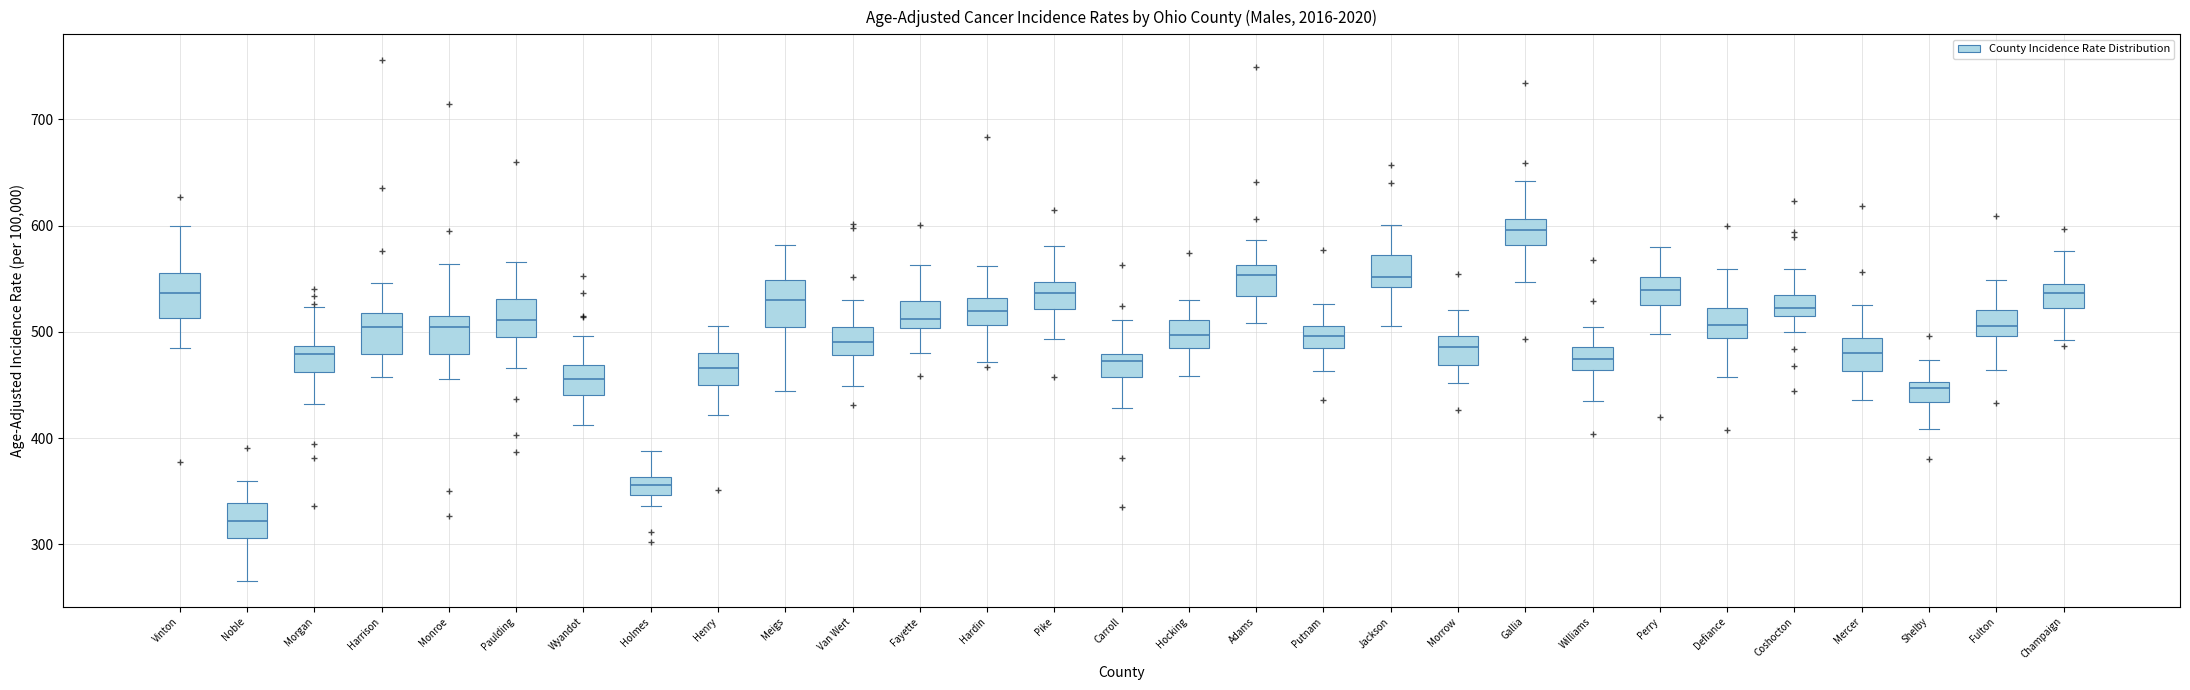

Reading left to right, transcribe this box plot: for each box, give where its median line is, the range the box spans, and where its two whiskers end, as read against the y-axis. The values are not printed on the chart, so give them approximately, as read against the axis.

Vinton: median 540, box 510 to 560, whiskers 490 to 600
Noble: median 320, box 310 to 340, whiskers 270 to 360
Morgan: median 480, box 460 to 490, whiskers 430 to 520
Harrison: median 500, box 480 to 520, whiskers 460 to 550
Monroe: median 500, box 480 to 520, whiskers 460 to 560
Paulding: median 510, box 500 to 530, whiskers 470 to 570
Wyandot: median 460, box 440 to 470, whiskers 410 to 500
Holmes: median 360 (inside the box), box 350 to 360, whiskers 340 to 390
Henry: median 470, box 450 to 480, whiskers 420 to 510
Meigs: median 530, box 500 to 550, whiskers 440 to 580
Van Wert: median 490, box 480 to 500, whiskers 450 to 530
Fayette: median 510, box 500 to 530, whiskers 480 to 560
Hardin: median 520, box 510 to 530, whiskers 470 to 560
Pike: median 540, box 520 to 550, whiskers 490 to 580
Carroll: median 470, box 460 to 480, whiskers 430 to 510
Hocking: median 500, box 480 to 510, whiskers 460 to 530
Adams: median 550, box 530 to 560, whiskers 510 to 590
Putnam: median 500, box 480 to 510, whiskers 460 to 530
Jackson: median 550, box 540 to 570, whiskers 510 to 600
Morrow: median 490, box 470 to 500, whiskers 450 to 520
Gallia: median 600, box 580 to 610, whiskers 550 to 640
Williams: median 470, box 460 to 490, whiskers 440 to 500
Perry: median 540, box 520 to 550, whiskers 500 to 580
Defiance: median 510, box 490 to 520, whiskers 460 to 560
Coshocton: median 520, box 510 to 540, whiskers 500 to 560
Mercer: median 480, box 460 to 490, whiskers 440 to 530
Shelby: median 450 (just below the box's upper edge), box 430 to 450, whiskers 410 to 470
Fulton: median 510, box 500 to 520, whiskers 460 to 550
Champaign: median 540 (inside the box), box 520 to 540, whiskers 490 to 580